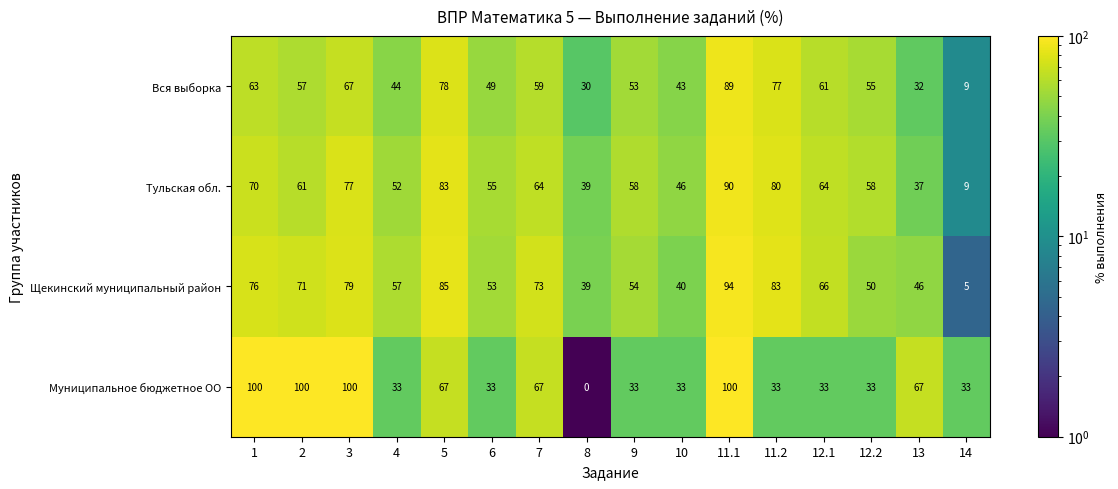

Is the value of Муниципальное бюджетное ОО at 12.2 greater than the value of Тульская обл. at 13?

No